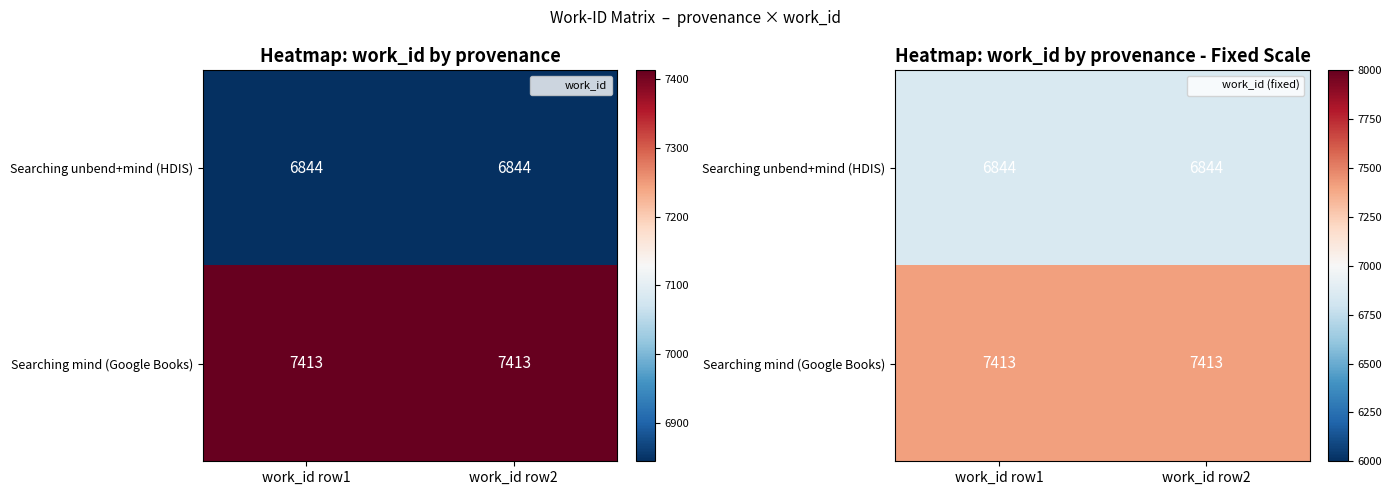

Which category has the highest value in the Searching unbend+mind (HDIS) series?

work_id row1